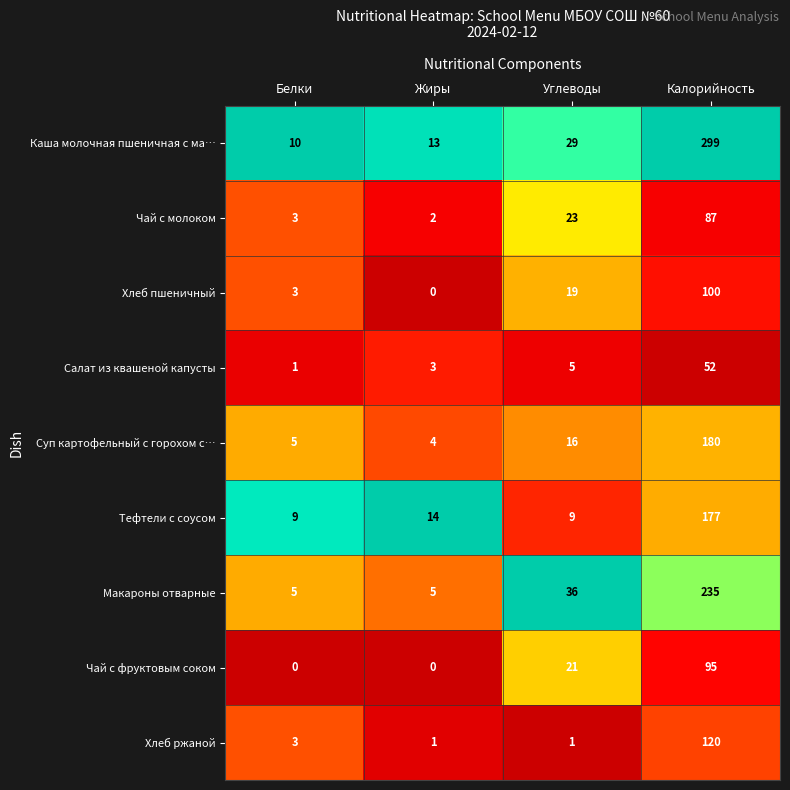

Is it true that Чай с молоком equals 8 at Углеводы?

False